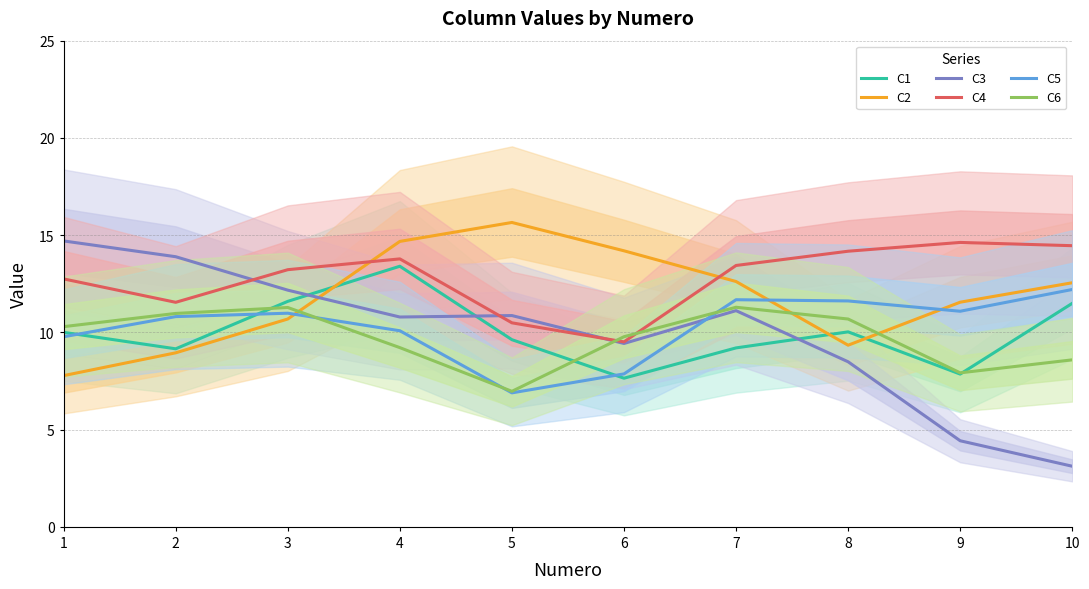

Which series has the largest range (max minus min)?

C3